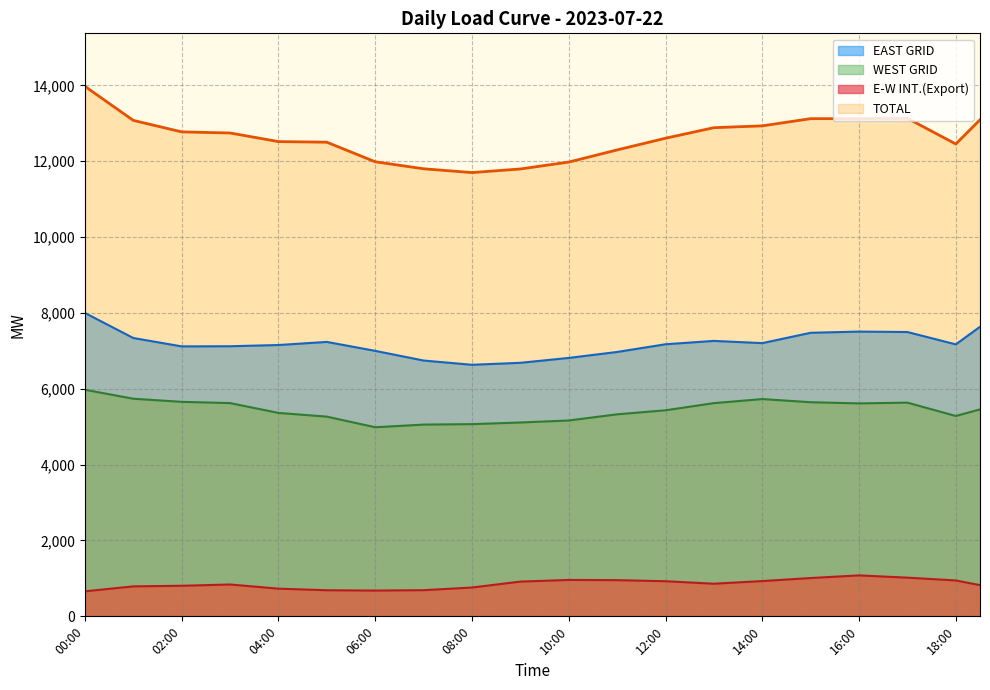

True or false: E-W INT.(Export) has more than 0 interior local peaks.

True